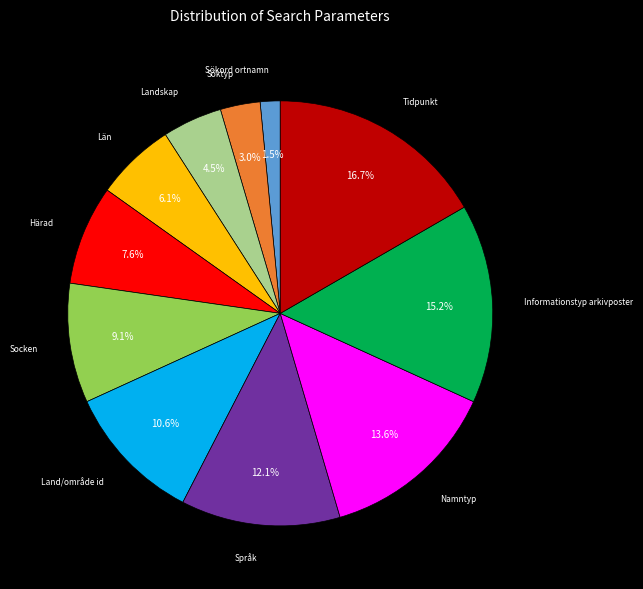

Does any single category account for the majority?

No